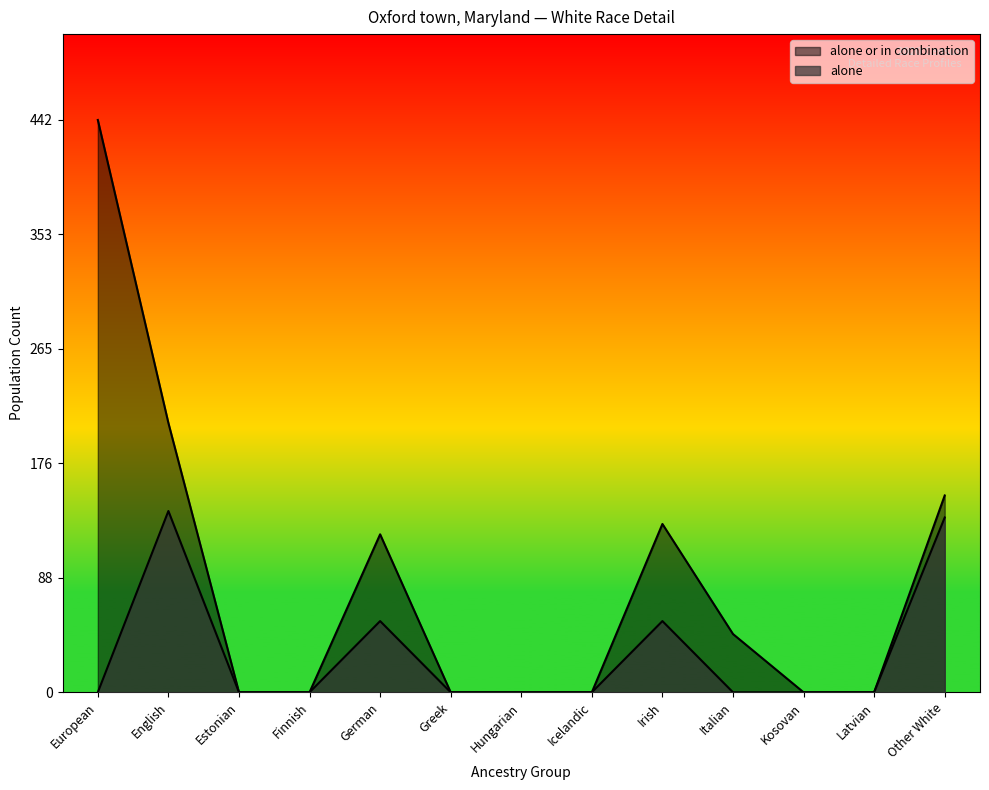

Is the value of alone at Italian greater than the value of alone_or_in_combination at German?

No